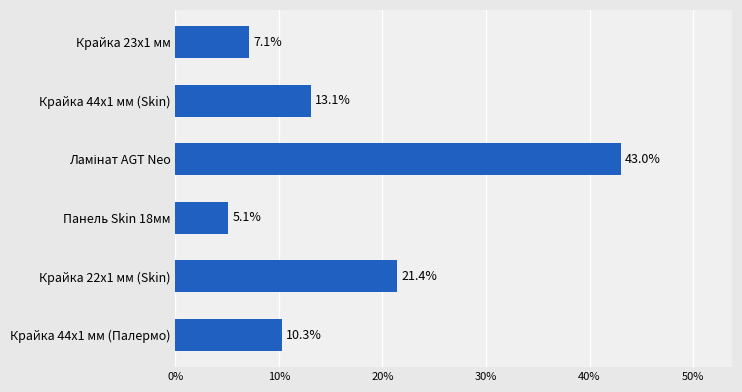

True or false: the data shows 4.9 at Крайка 44x1 мм (Палермо).

False